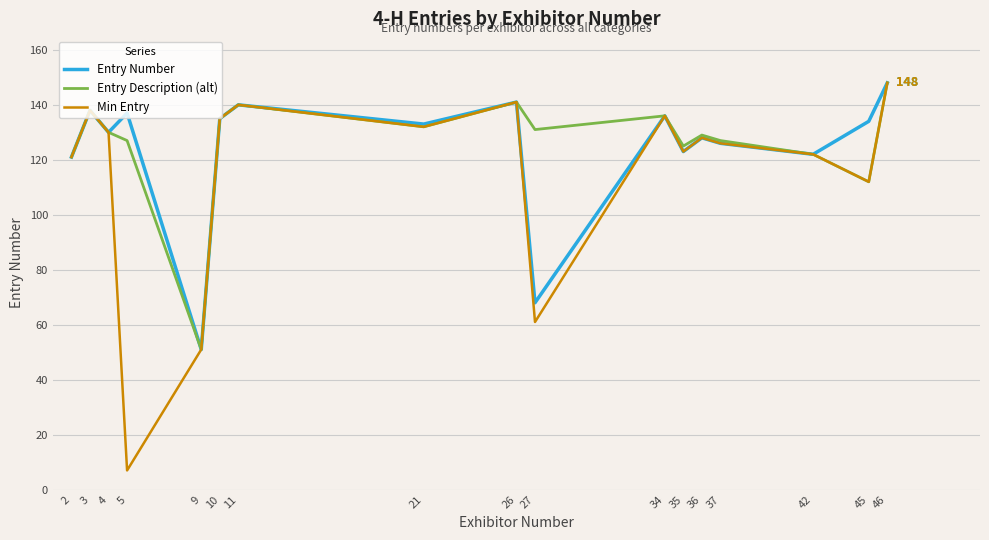

What is the maximum value for Entry Description (alt)?

148